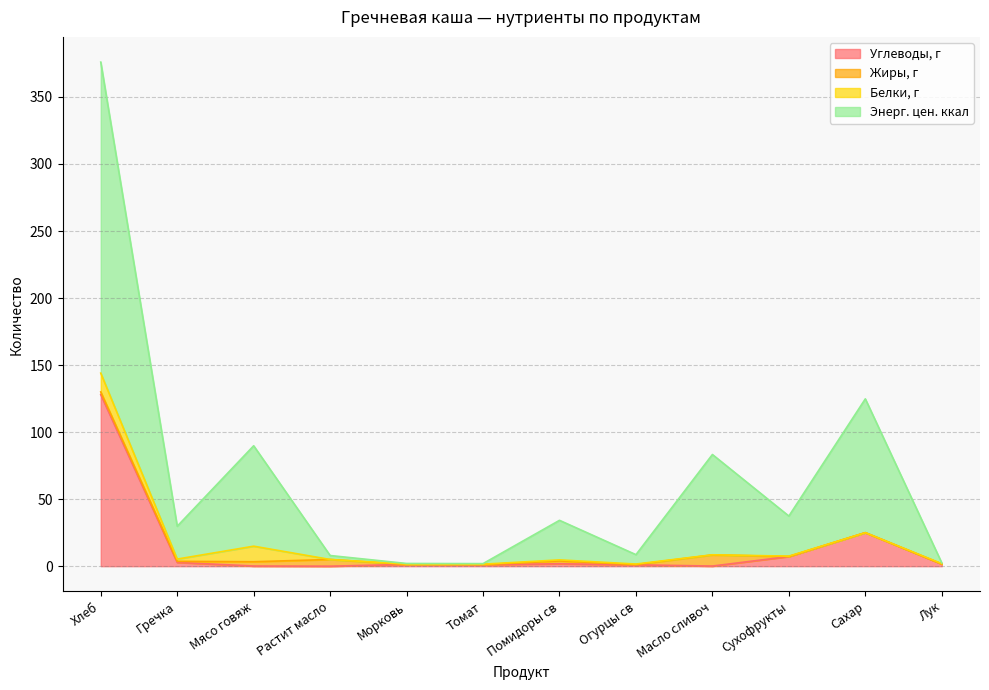

What is the difference between the maximum and minimum values in the Углеводы, г series?

128.0